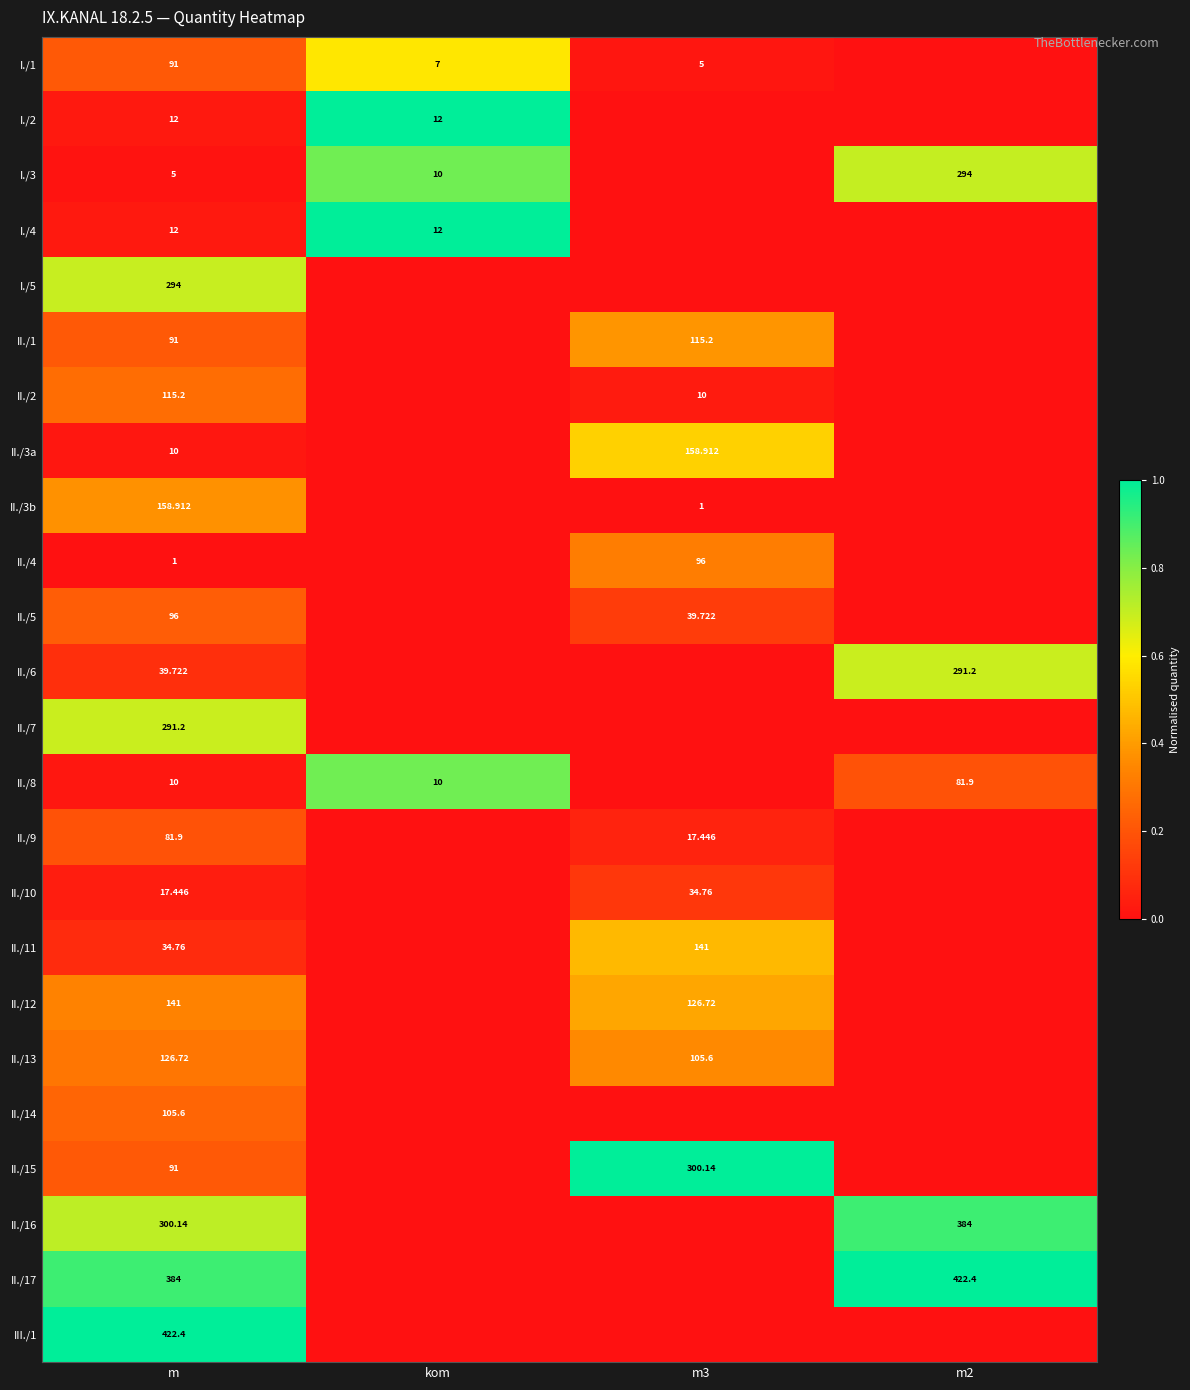

Is the value of II./17 at m greater than the value of II./8 at kom?

Yes